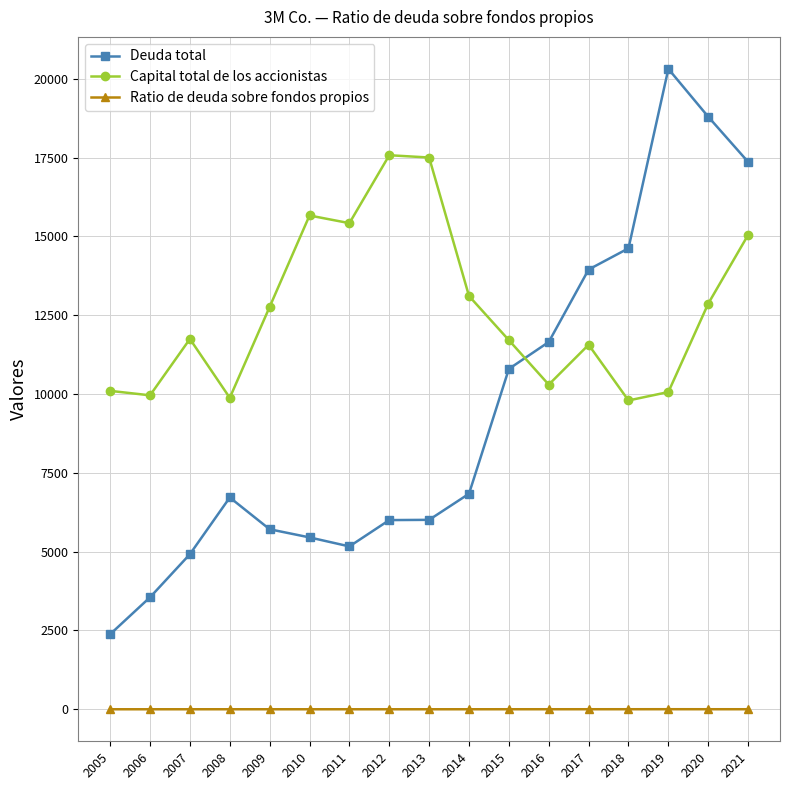

What is the value of the Deuda total point at the 11th from the left?

10797.0